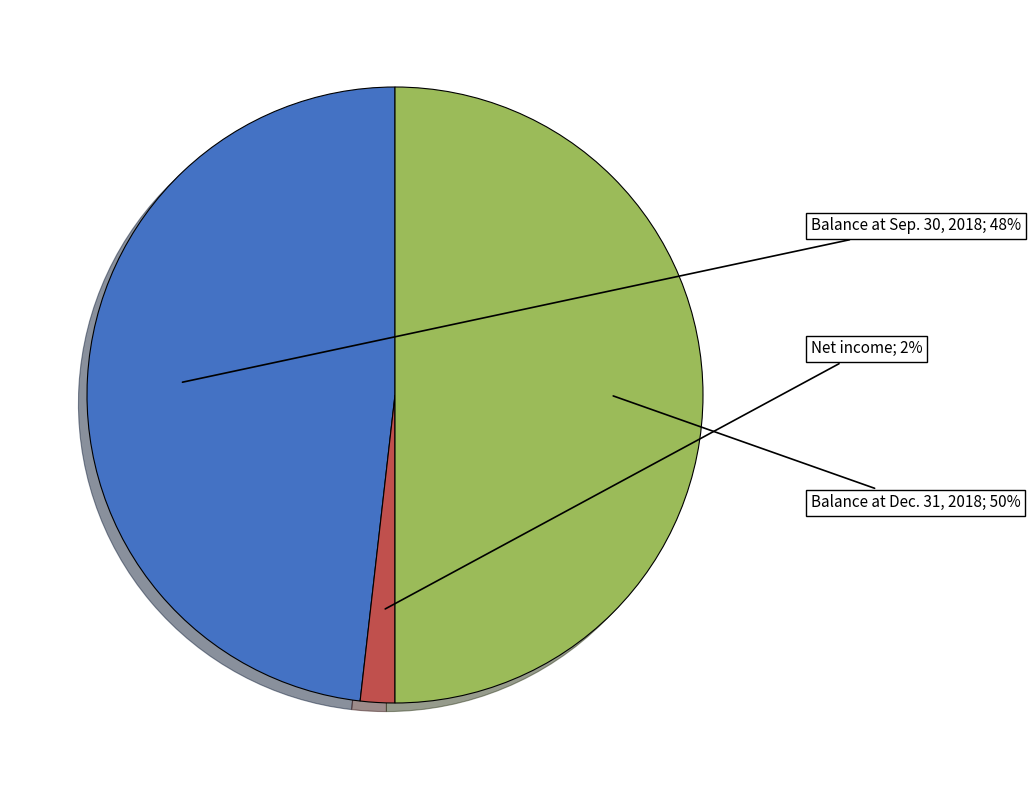

To the nearest percent, what is the difference between the largest and smallest slice percentages?

48%